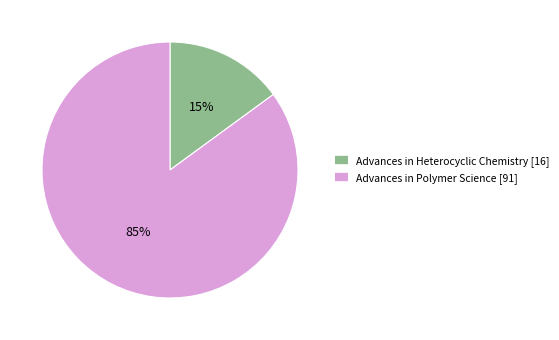

What is the majority slice?

Advances in Polymer Science